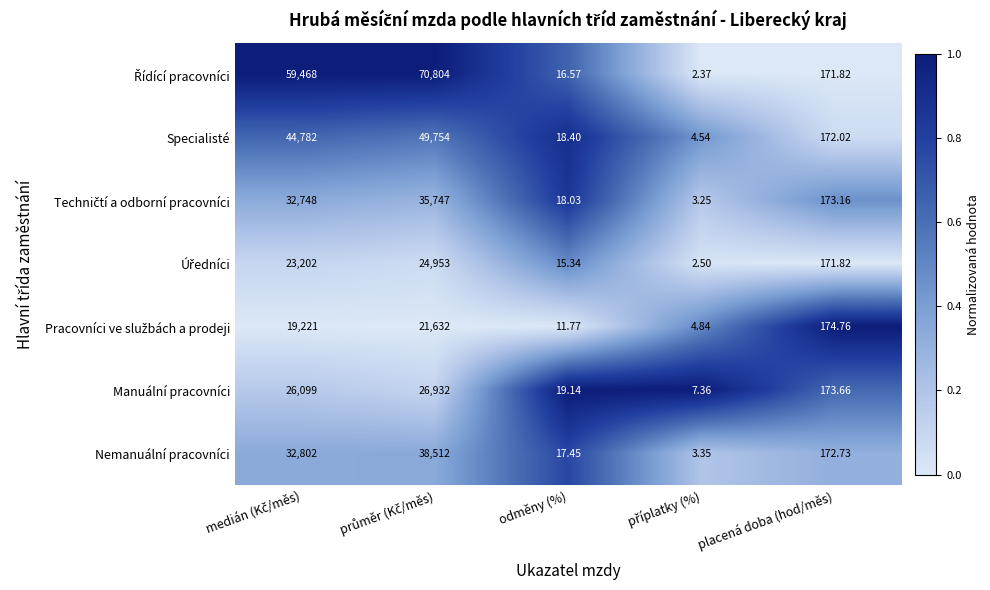

How many data points in Nemanuální pracovníci are less than 172?

2